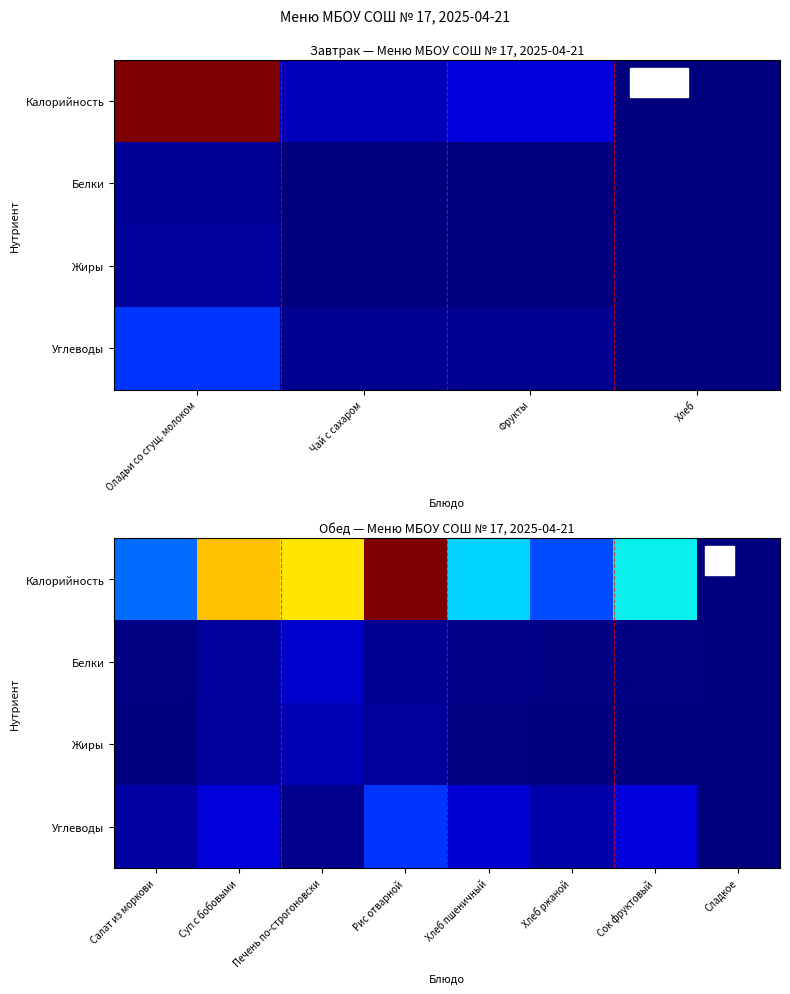

Between Салат из моркови and Хлеб ржаной, which is larger?

Салат из моркови